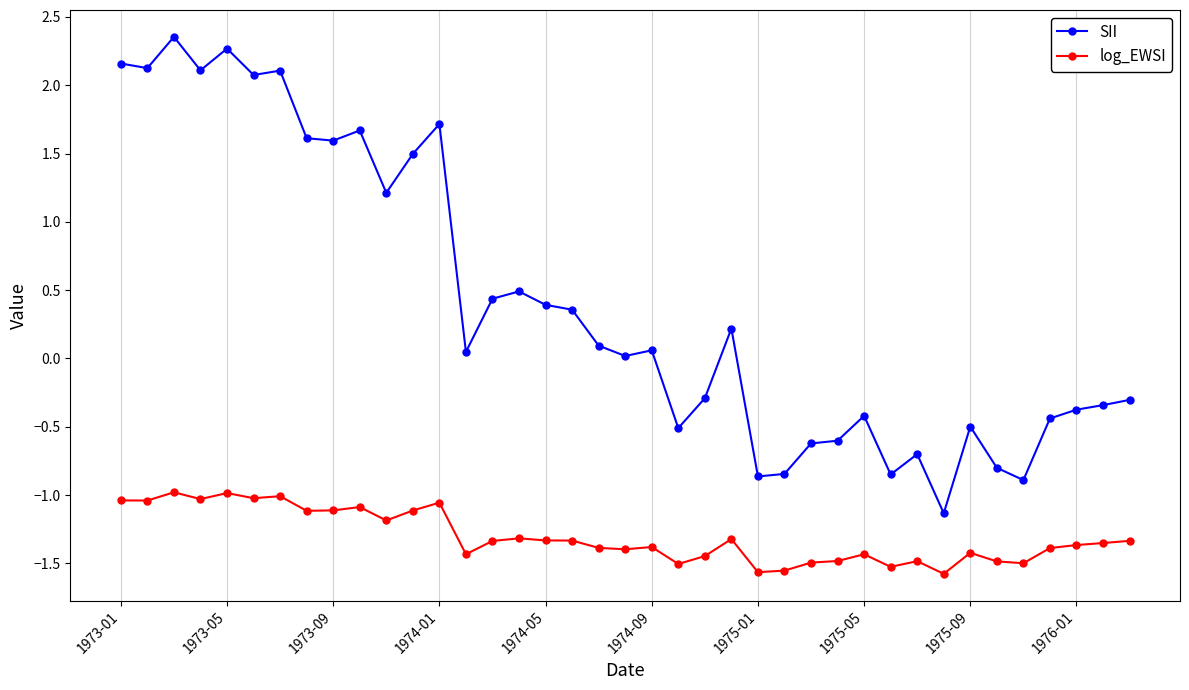

Which series has the largest total across all categories?

SII